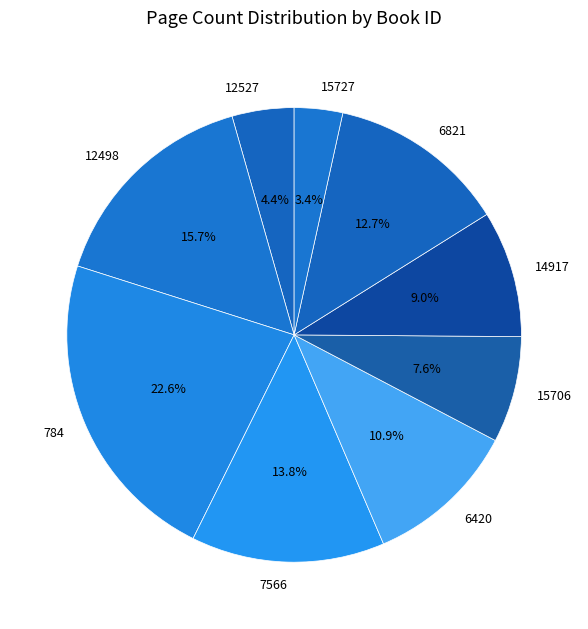

Do 12498 and 6821 together represent more than half of the pie?

No